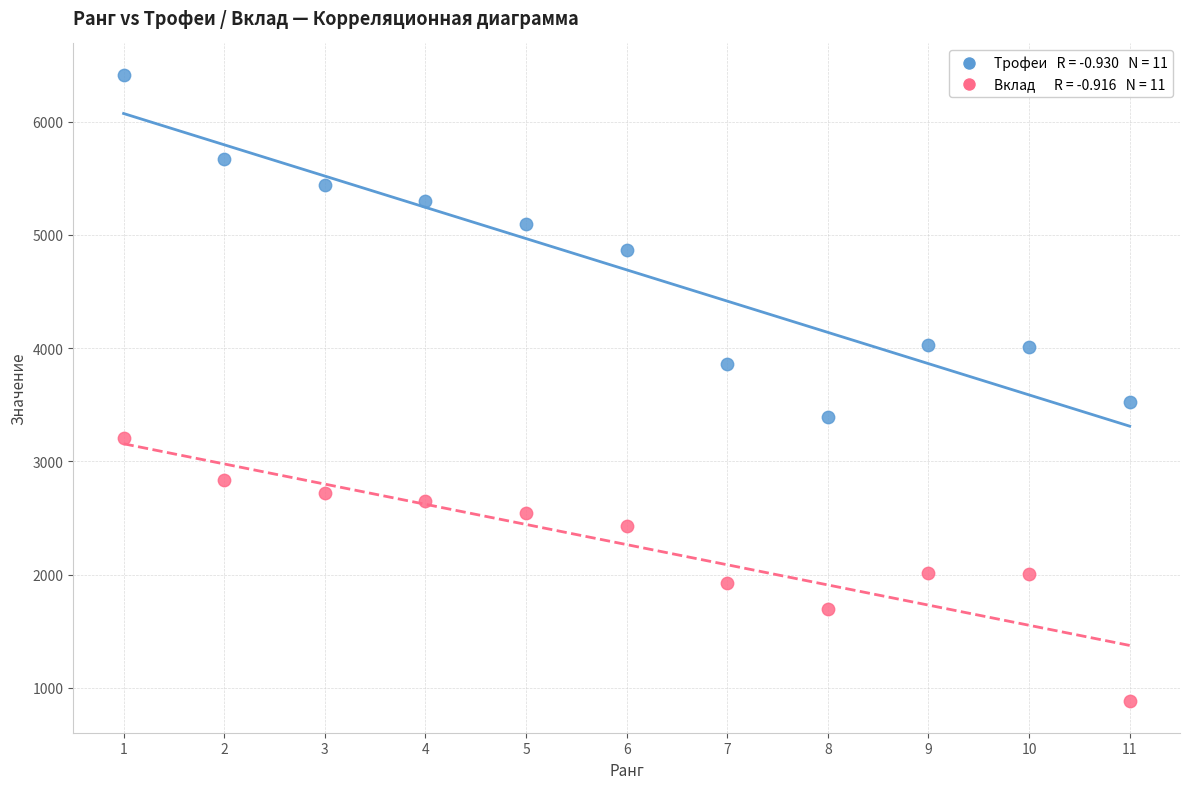

Across all data points, what is the range of Y values (max minus min)?

5532